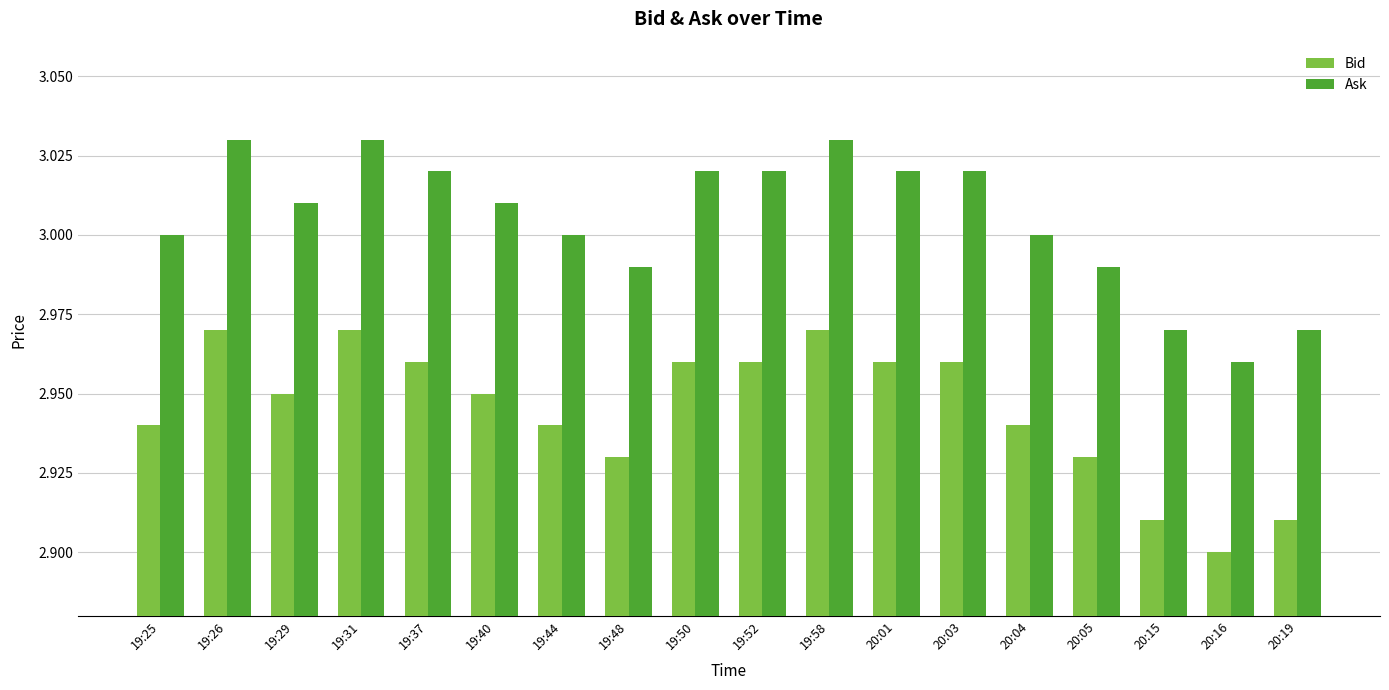

Which series has the largest total across all categories?

Ask